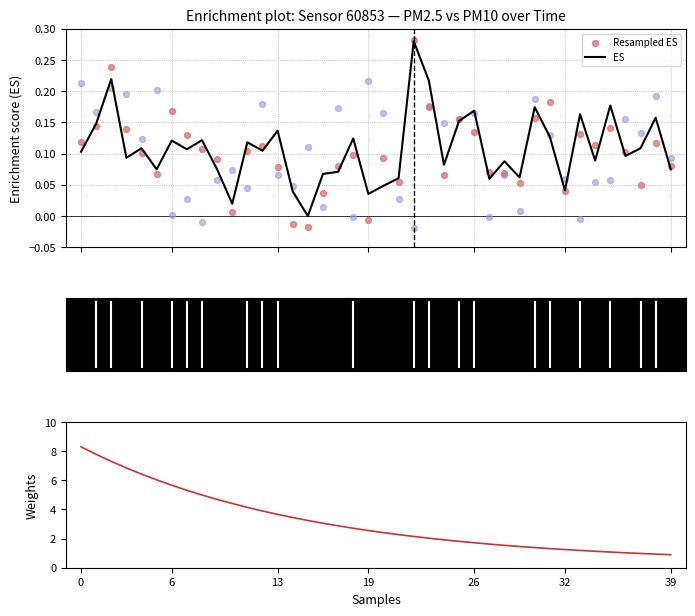

Which series contains the lowest Y value?

Null ES